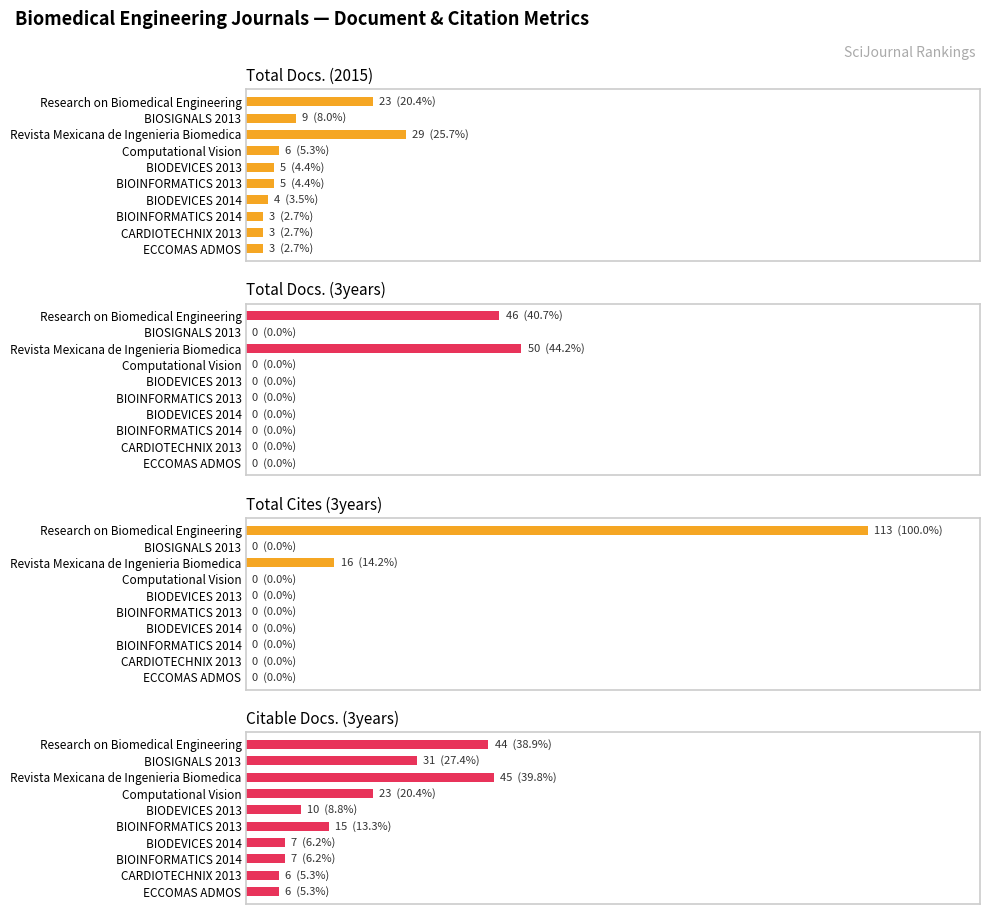

How many distinct data groups are displayed?

4